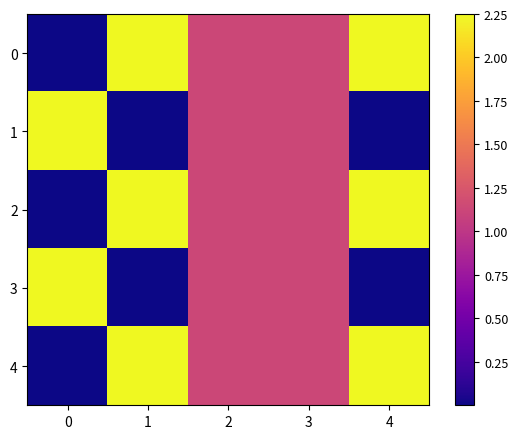

How many categories are shown in the chart?

5